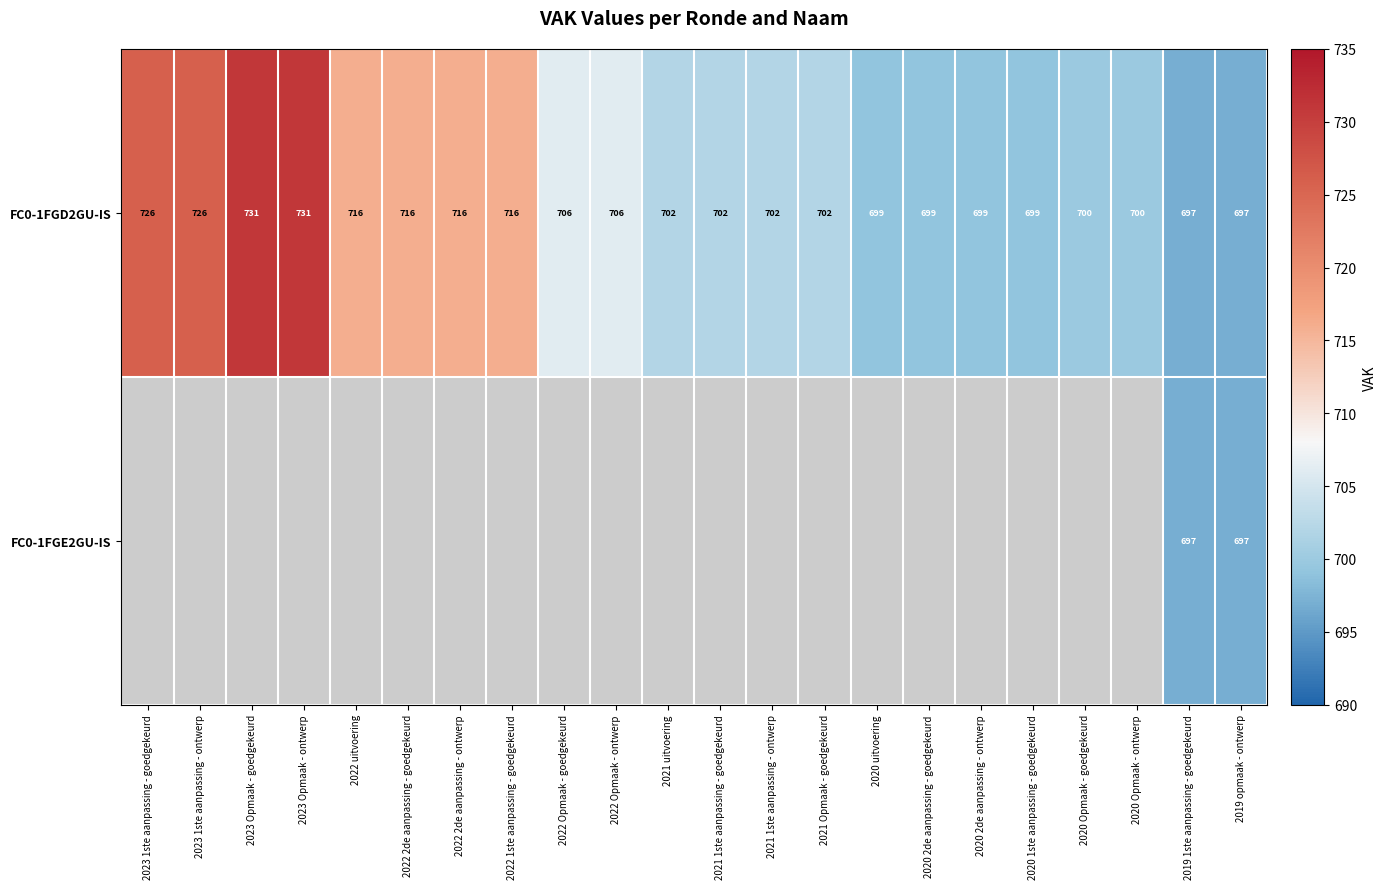

Read the FC0-1FGD2GU-IS value at 2022 uitvoering, to the nearest 5.

715